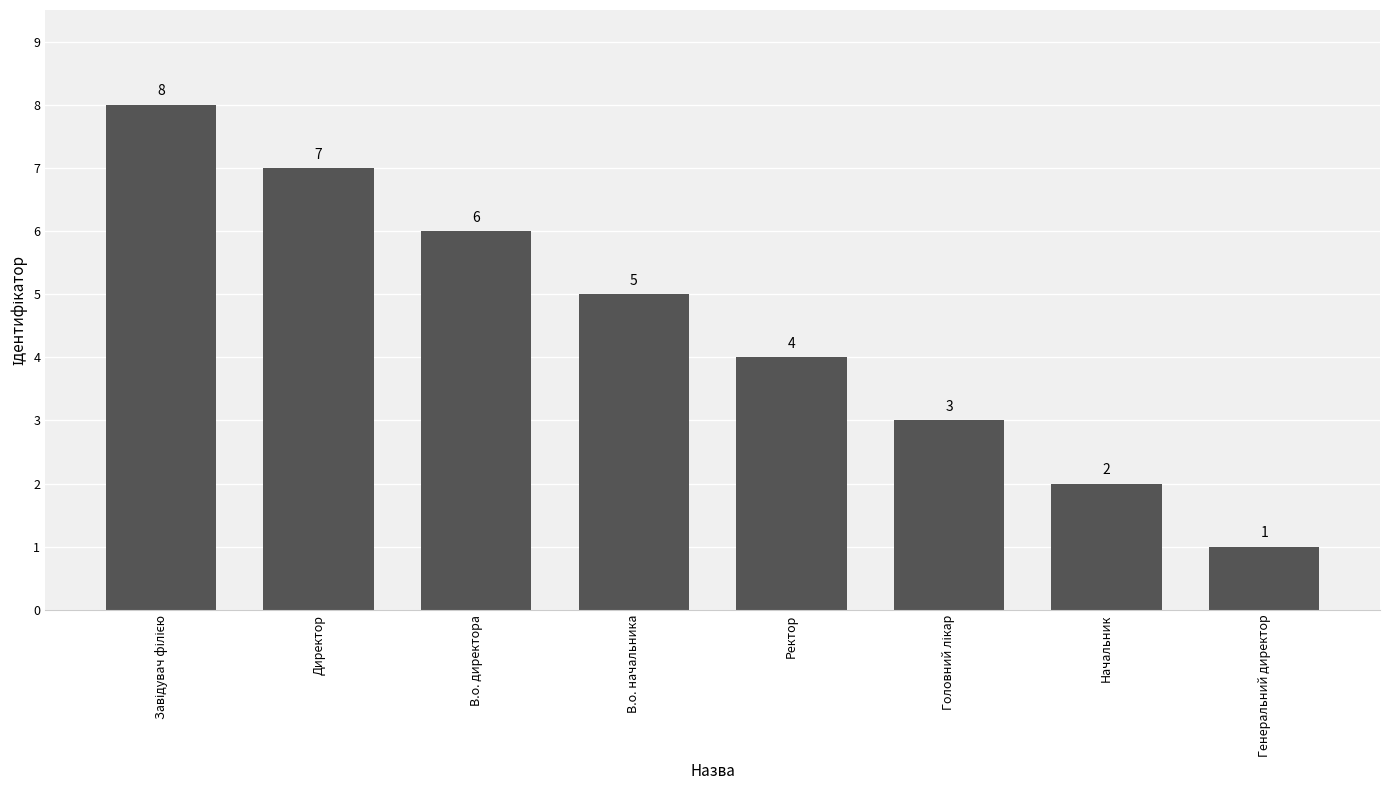

How many values are below 5?

4